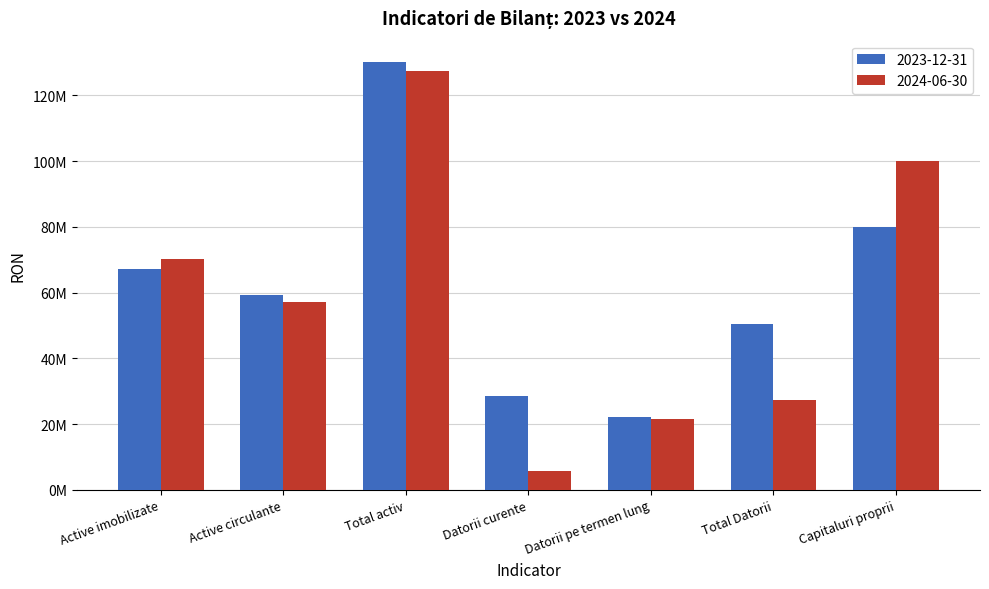

List the series in order of their overall mean, highest first.

2023-12-31, 2024-06-30